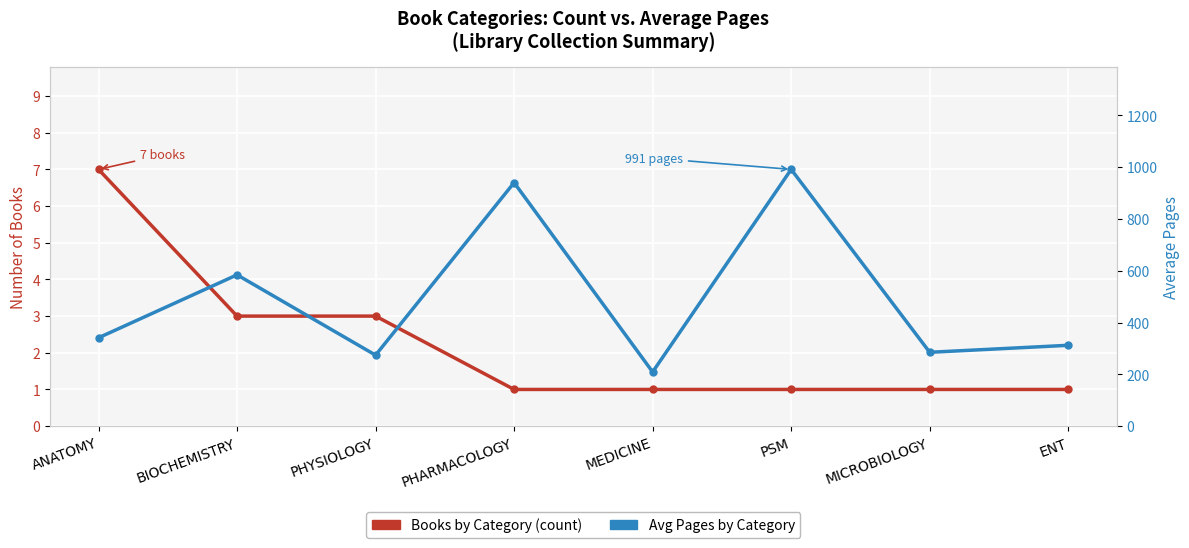

At BIOCHEMISTRY, list the series in order from smallest to largest.

Books by Category (count), Avg Pages by Category